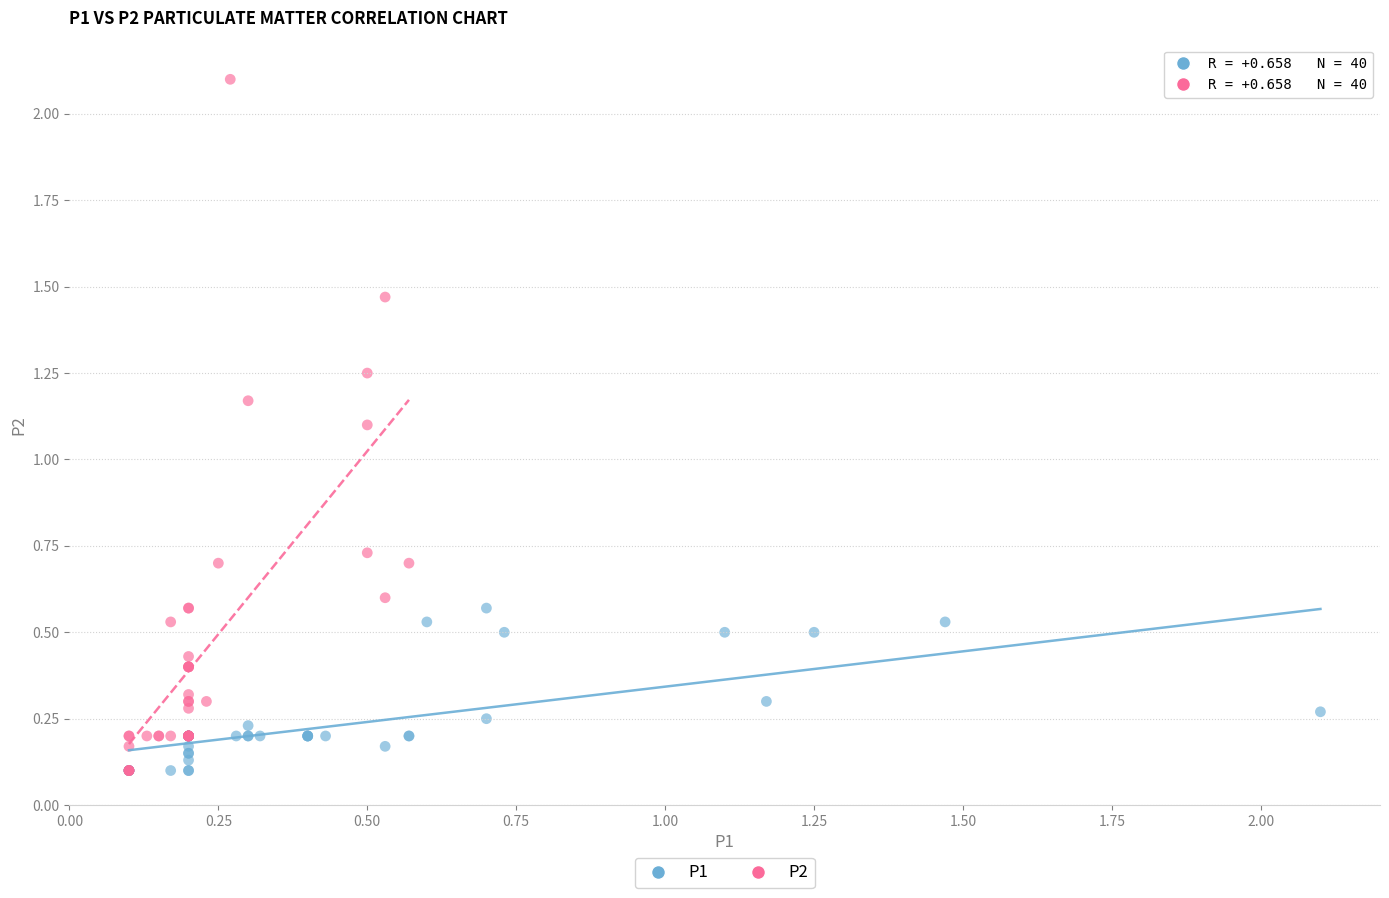

Which series reaches the maximum Y coordinate?

P2